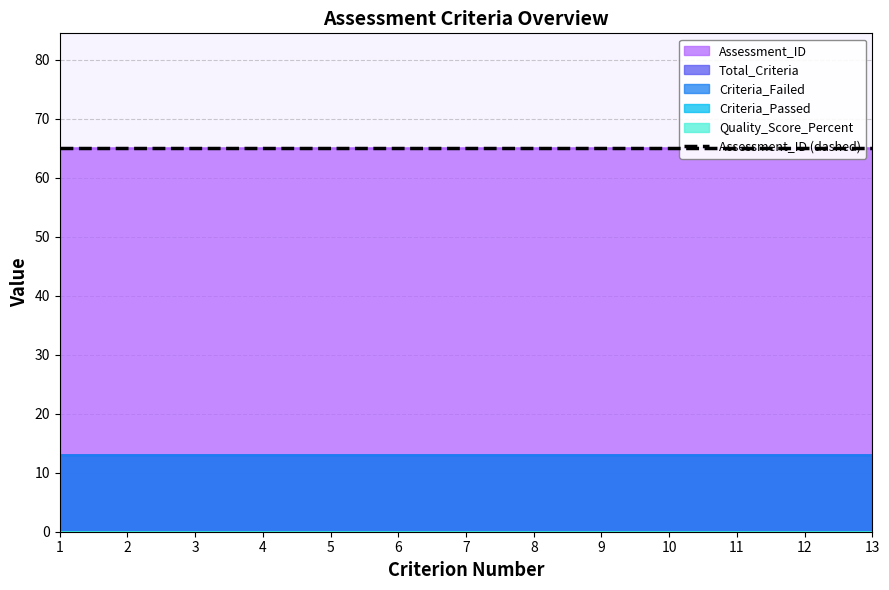

What is the maximum value for Criteria_Failed?

13